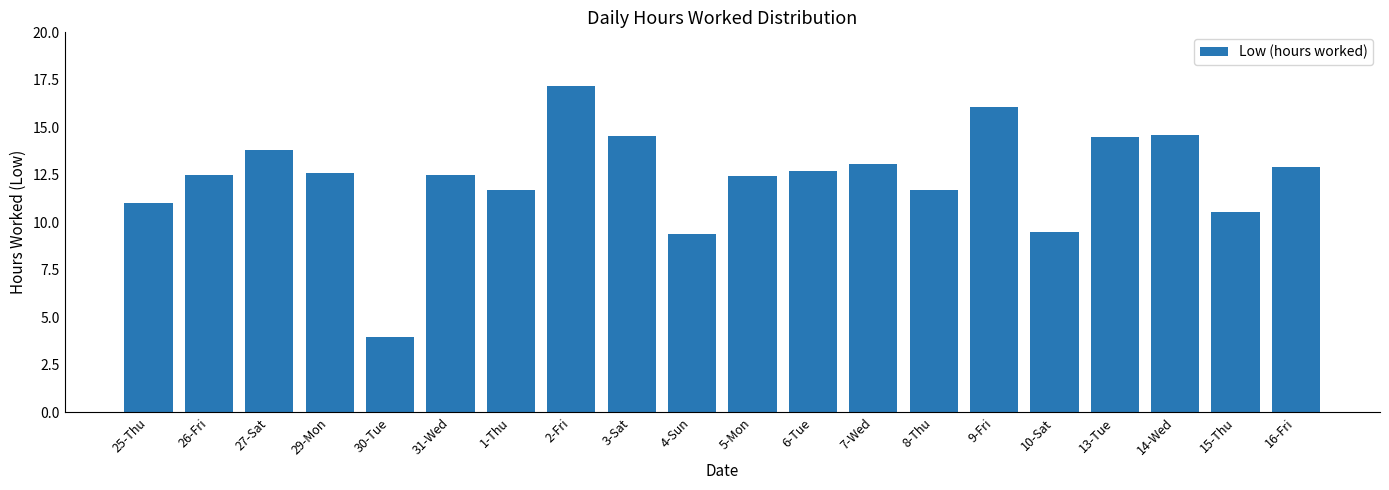

How many bars are there in total?

20